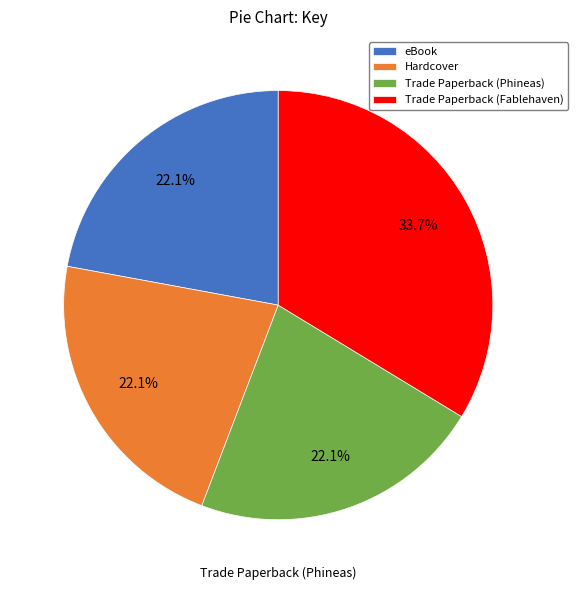

The Trade Paperback (Fablehaven) slice represents 23% of the pie. True or false?

False